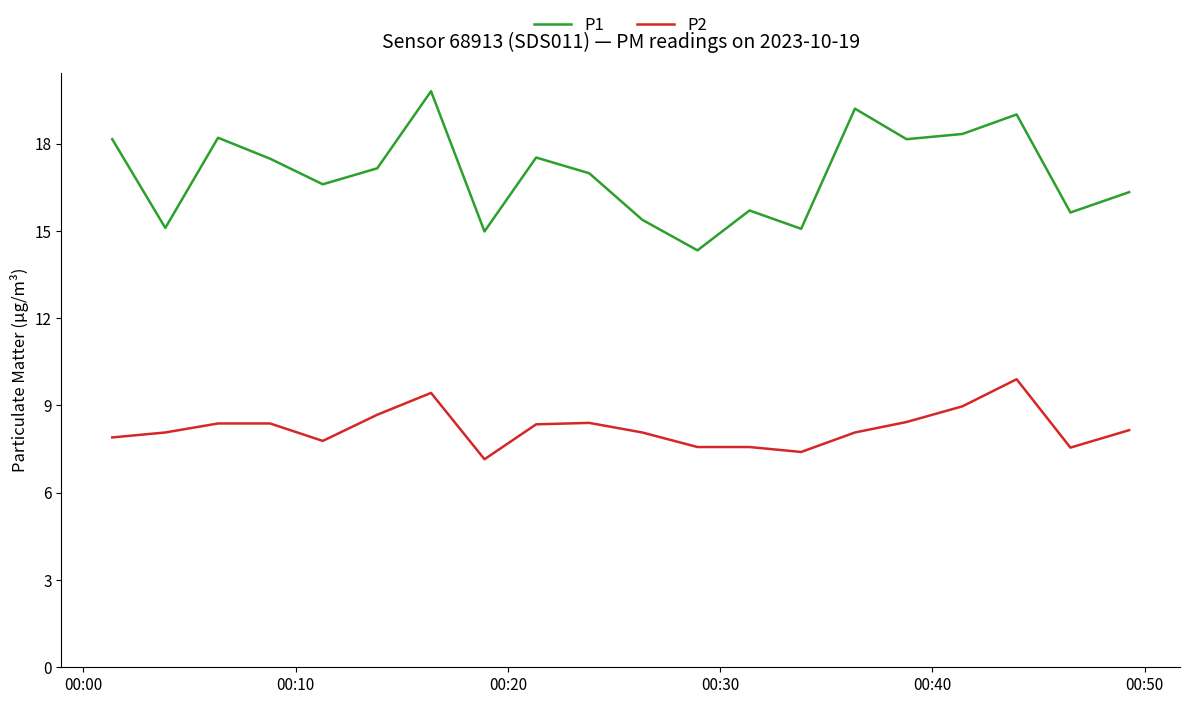

What is the difference between the second highest and minimum values in the P2 series?

2.3